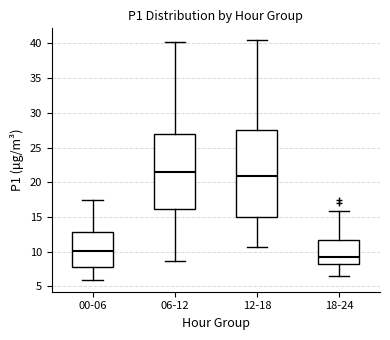

Where does the upper whisker of the box for 00-06 end on the y-axis? The values are not printed on the chart, so give them approximately, as read against the axis.

17.5